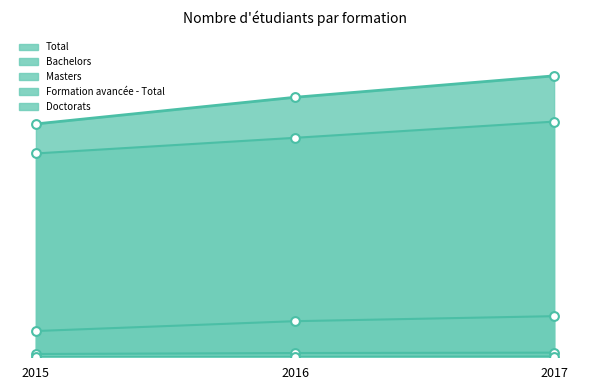

Which series has the largest Y range (max minus min)?

Total